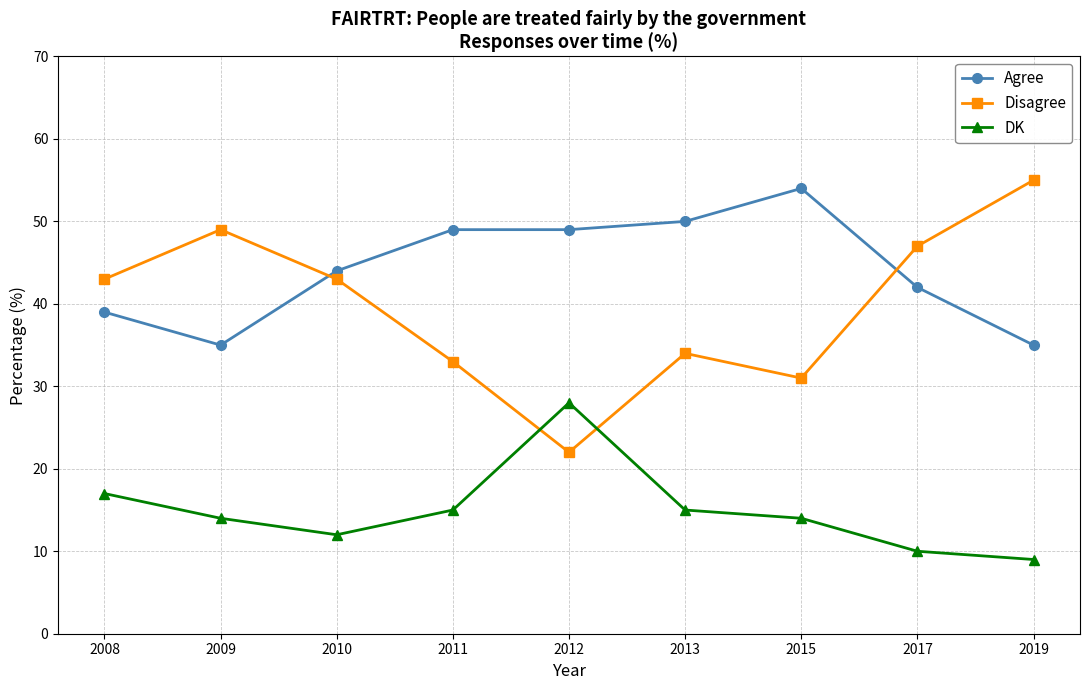

What is the average value of the Agree series?

44